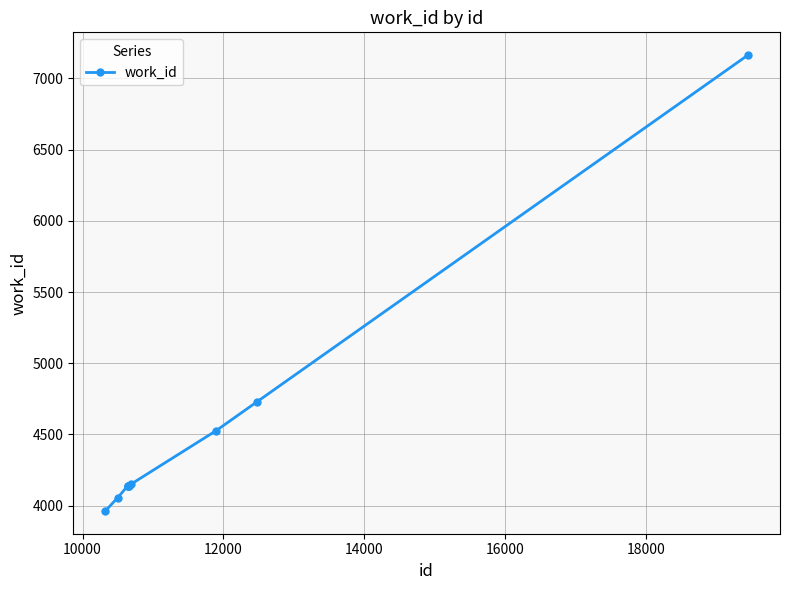

What is the maximum value shown in the chart?

7163